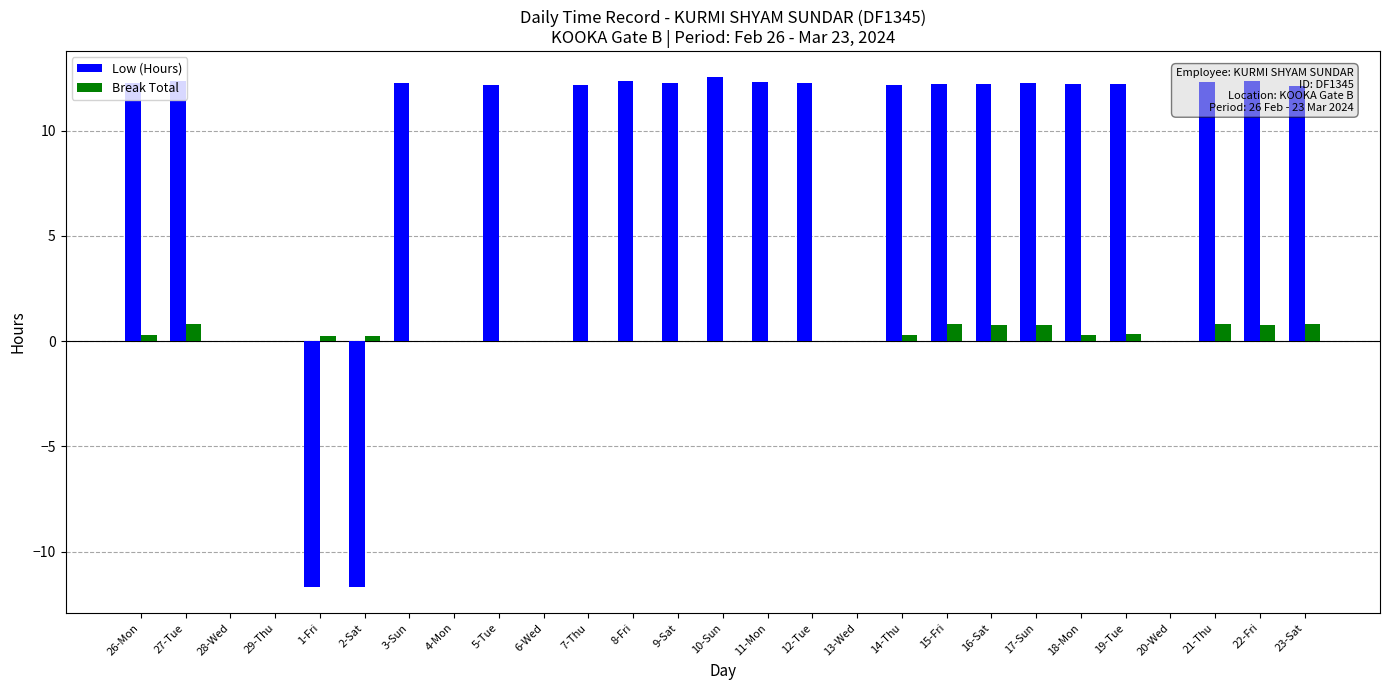

True or false: Low (Hours) has a value of 12.3 at 3-Sun.

True